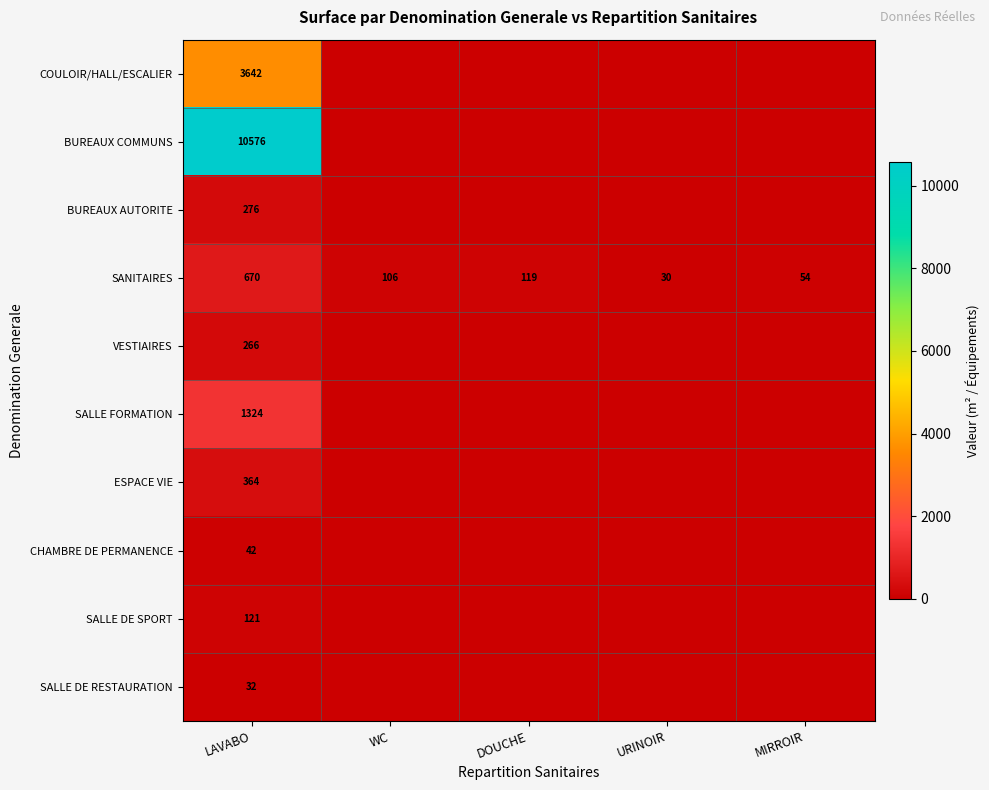

What is the difference between the second highest and second lowest values in the SANITAIRES series?

65